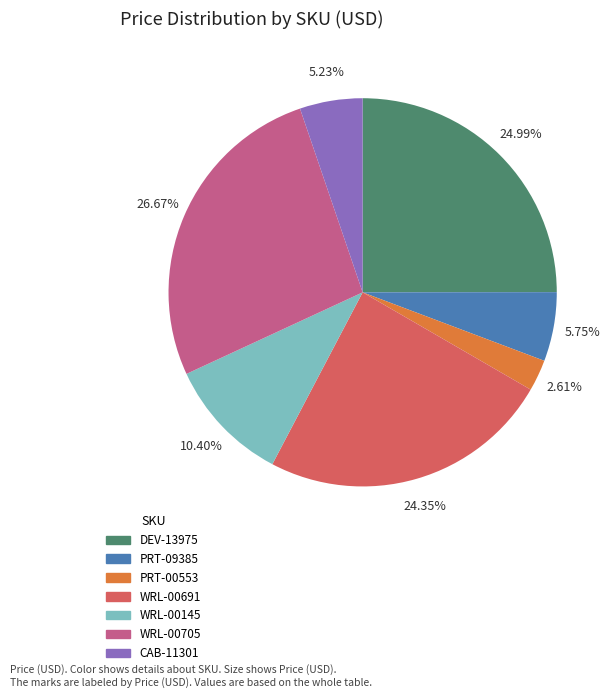

Is there a majority slice in this chart?

No